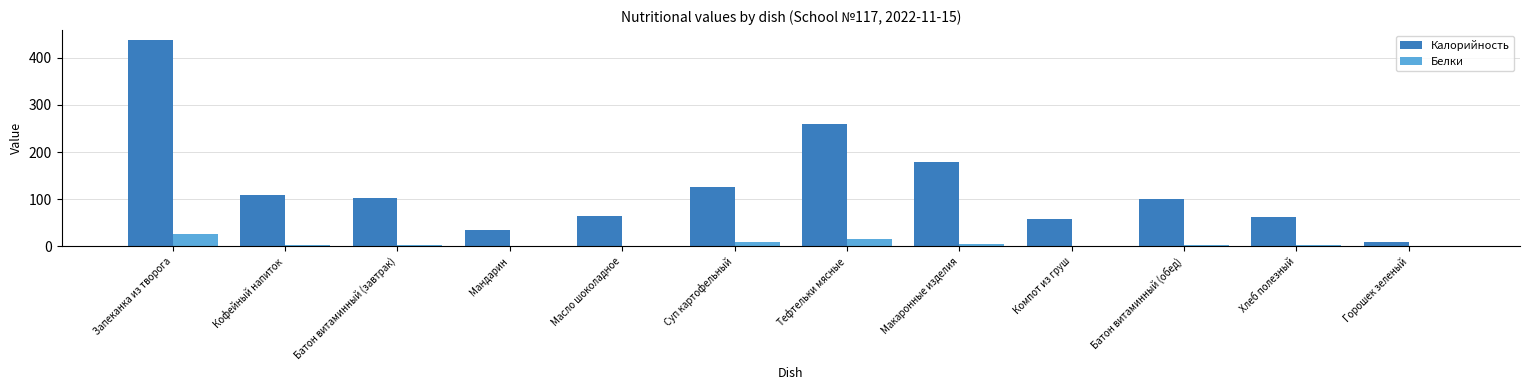

Which series has the largest range (max minus min)?

Калорийность